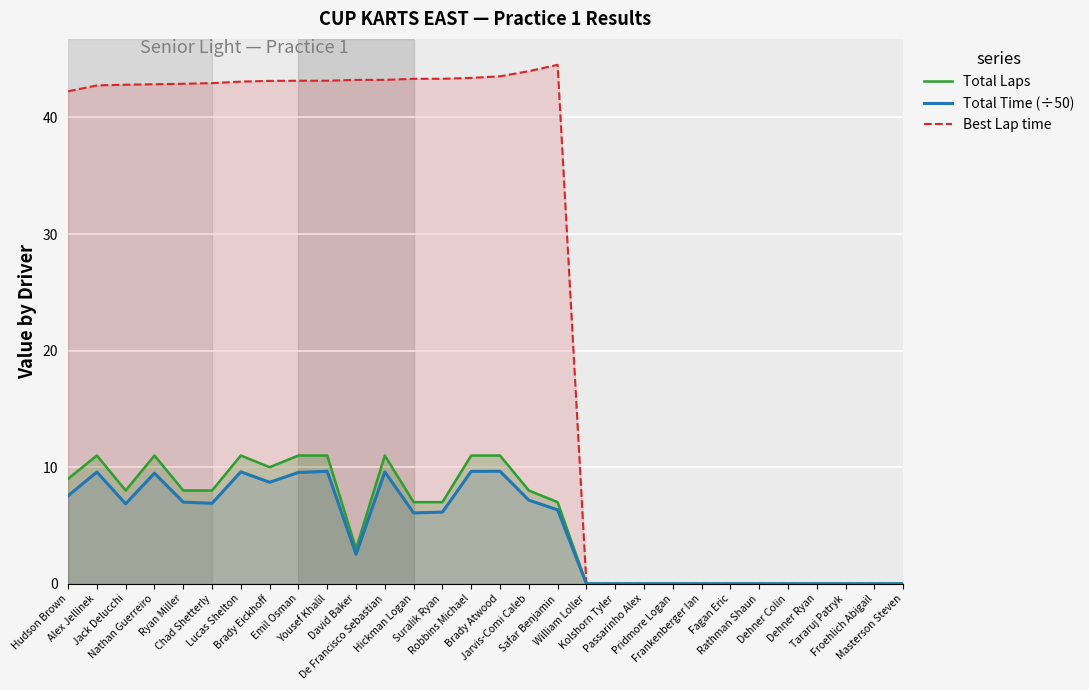

In Total Laps, how many points are lower than both neighbors (excluding endpoints)?

3